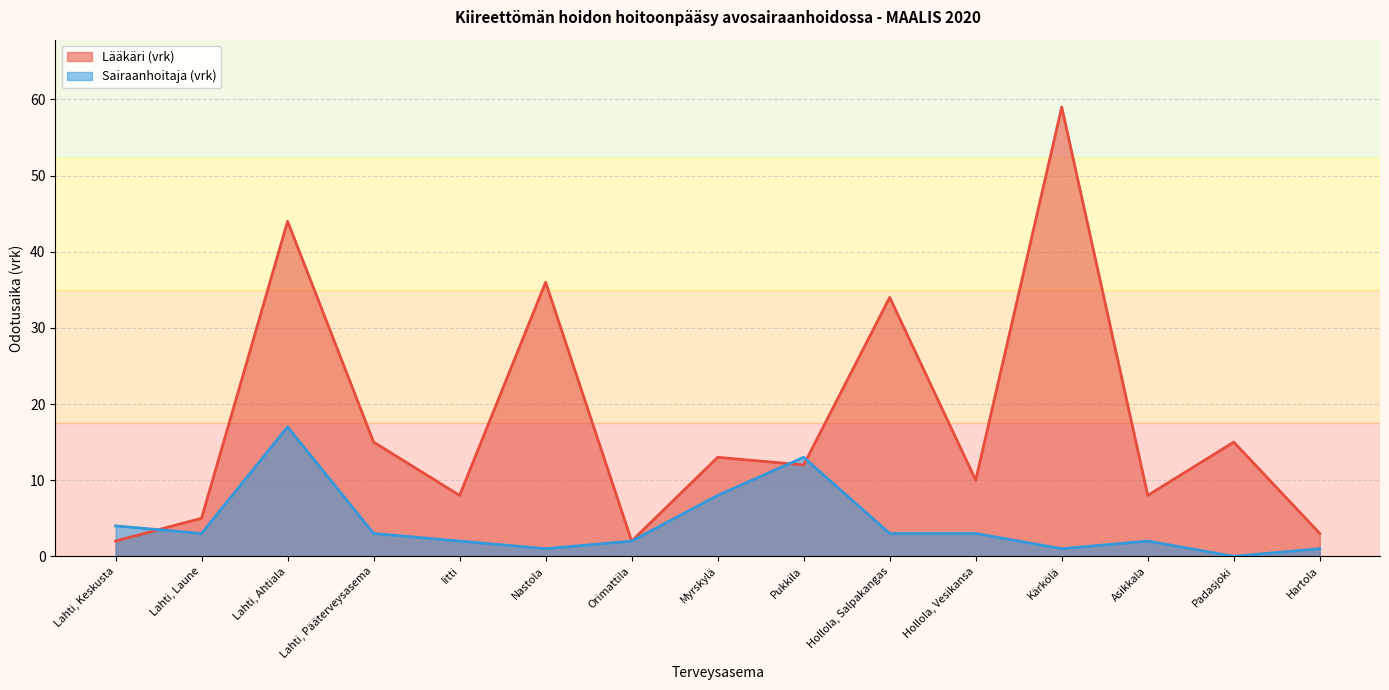

Which series has the widest spread of values?

Lääkäri (vrk)